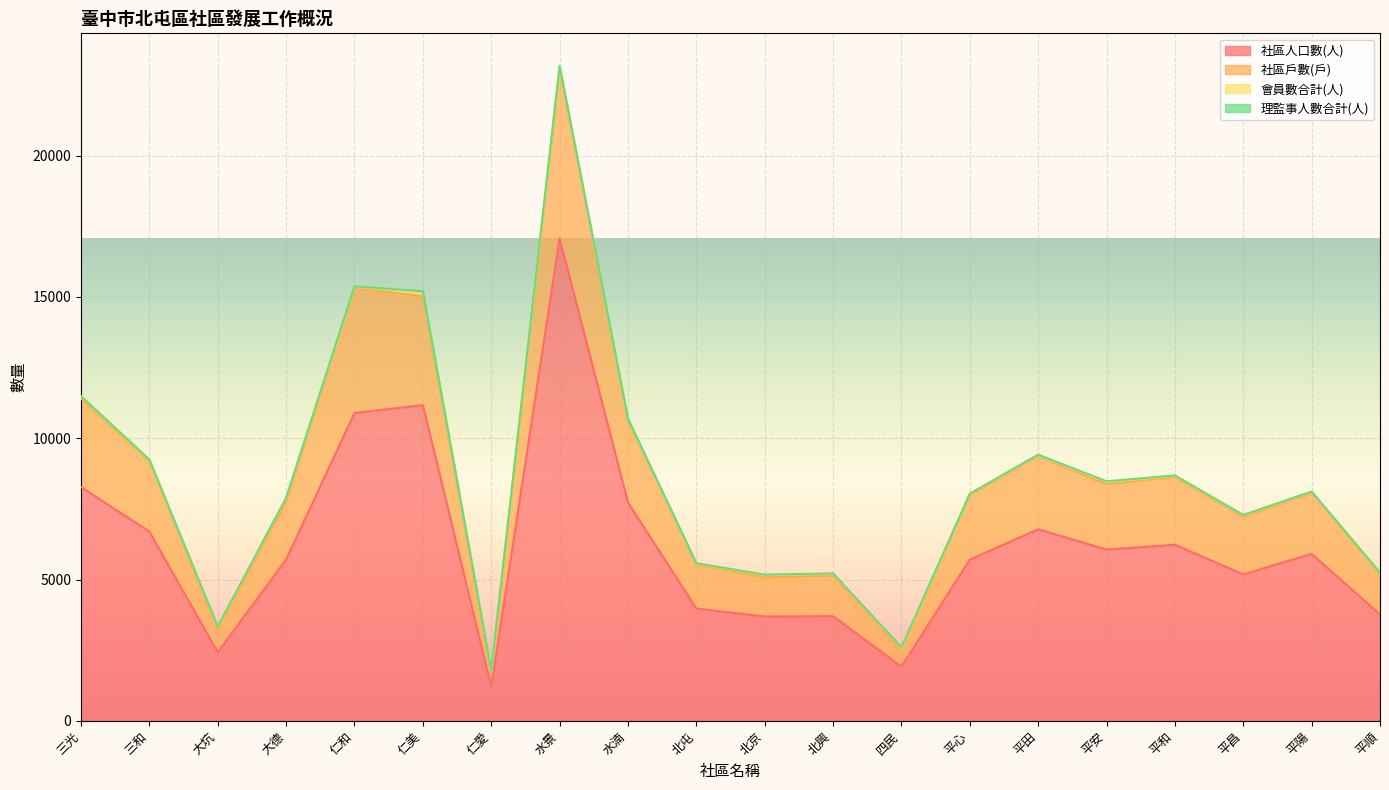

At which category is the sum across all series the highest?

水景